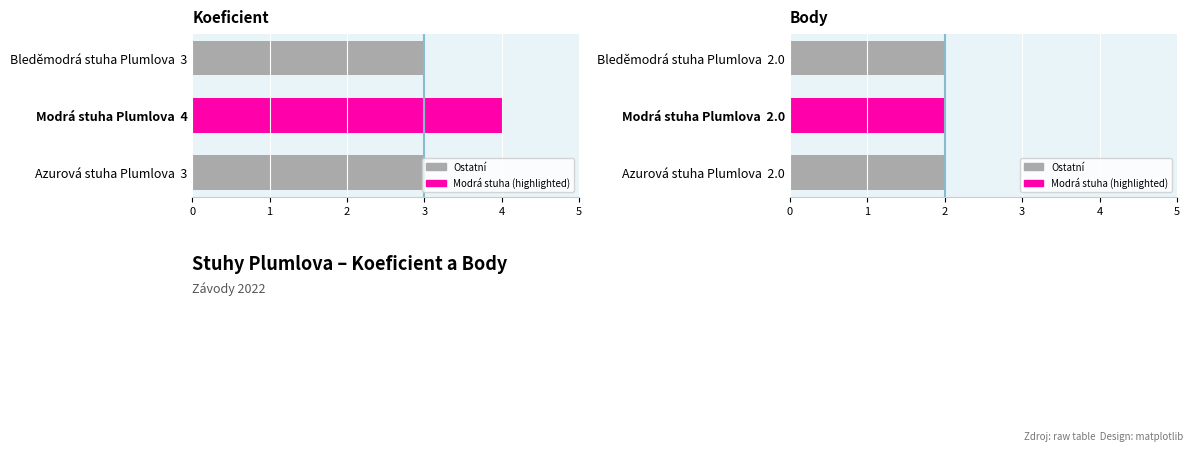

Between 0 and 2, which series saw the biggest shift?

Koeficient